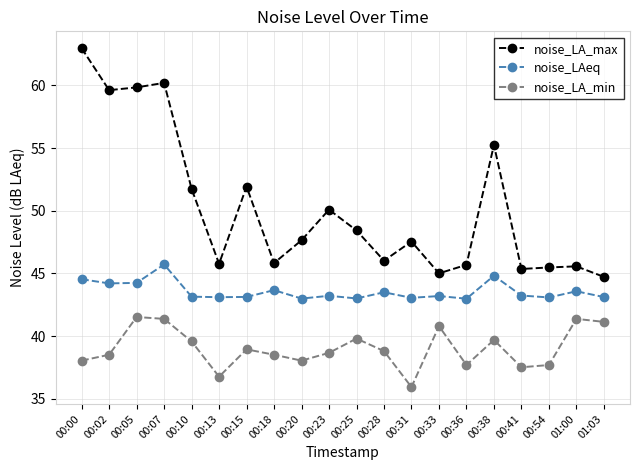

True or false: noise_LAeq and noise_LA_min cross at least once.

False